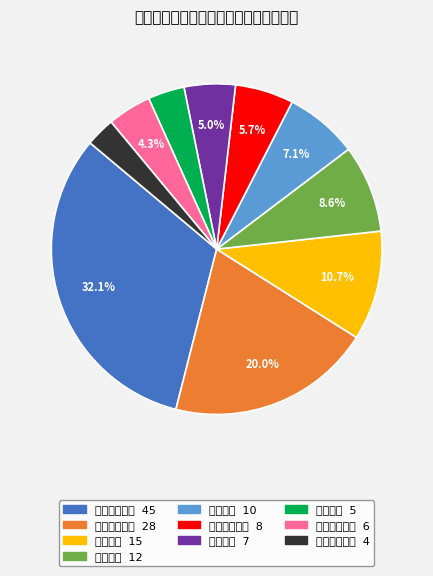

Which category has the biggest portion of the pie?

罪犯教育管理